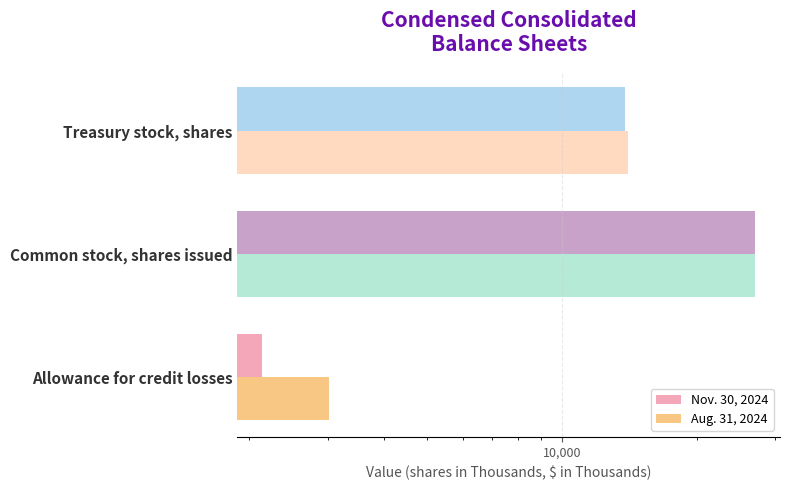

Read the Aug. 31, 2024 value at Common stock, shares issued, to the nearest 50.

27050